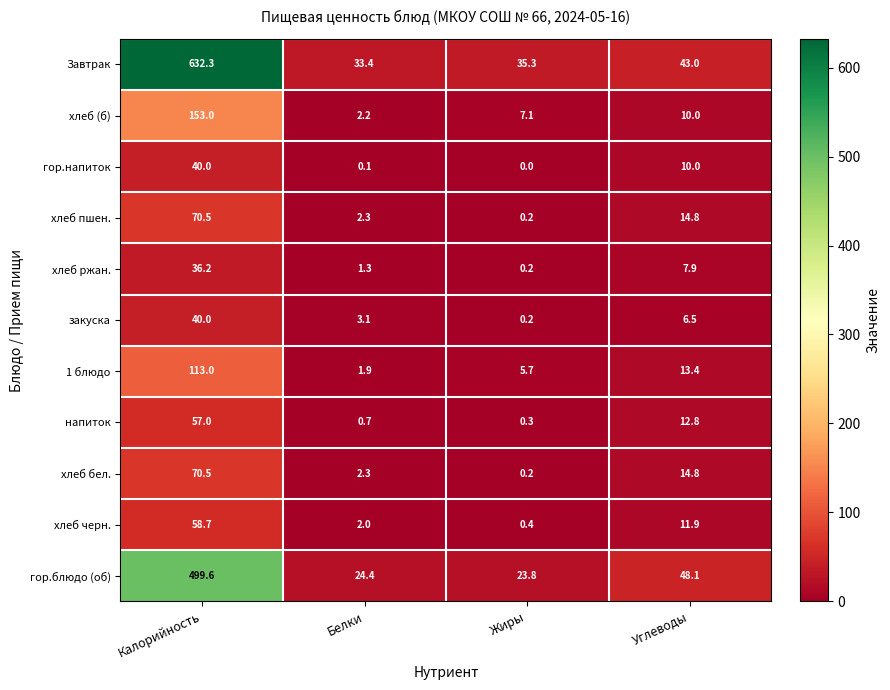

Between Белки and Жиры, which series saw the biggest shift?

хлеб (б)